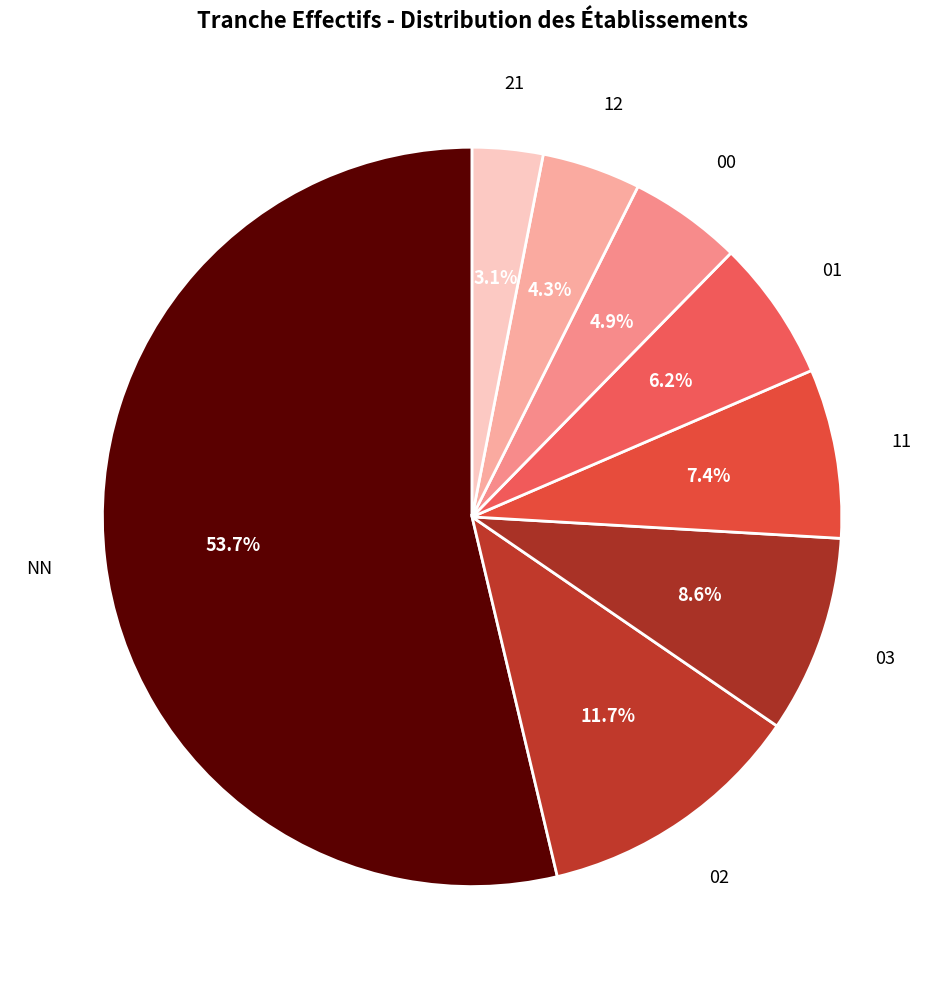

Is it true that 03 is 3% of the pie?

False